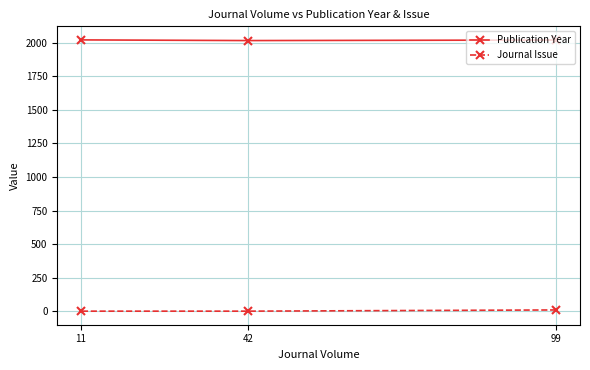

True or false: Publication Year has a value of 2016 at 42.

True